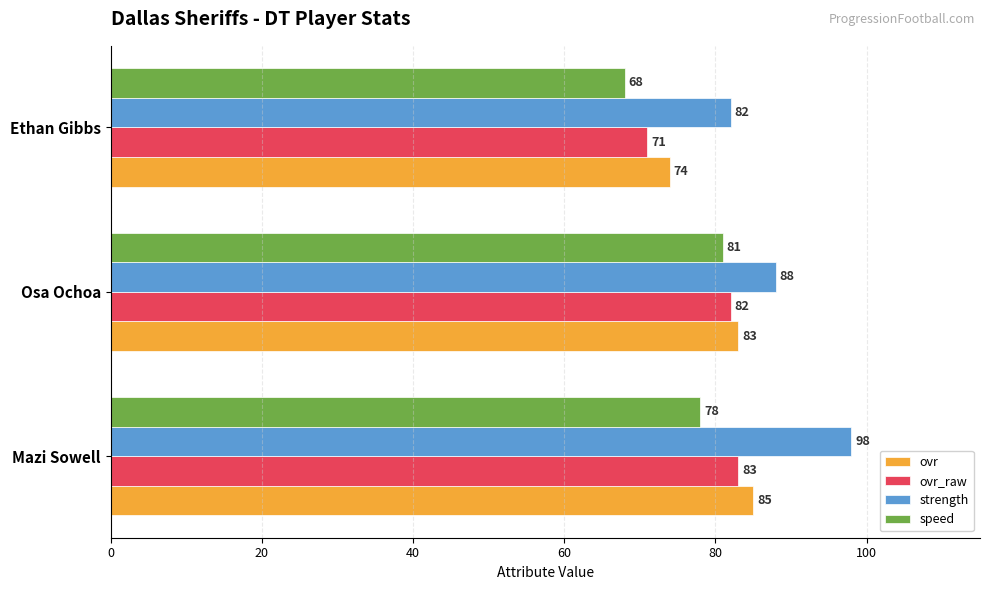

How many speed values are between 68 and 81?

3